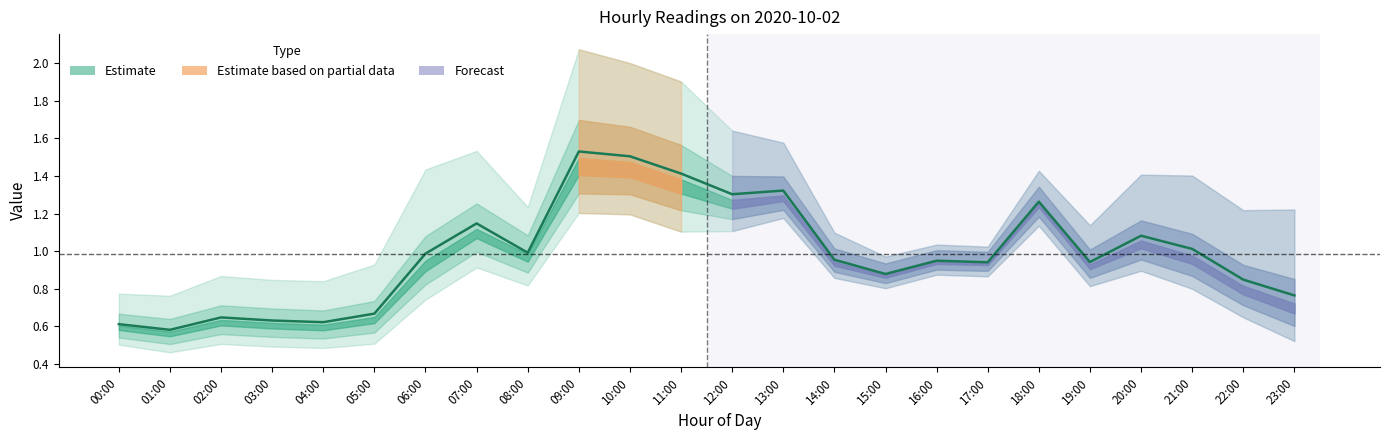

True or false: the data shows 0.4 at 23:00.

False